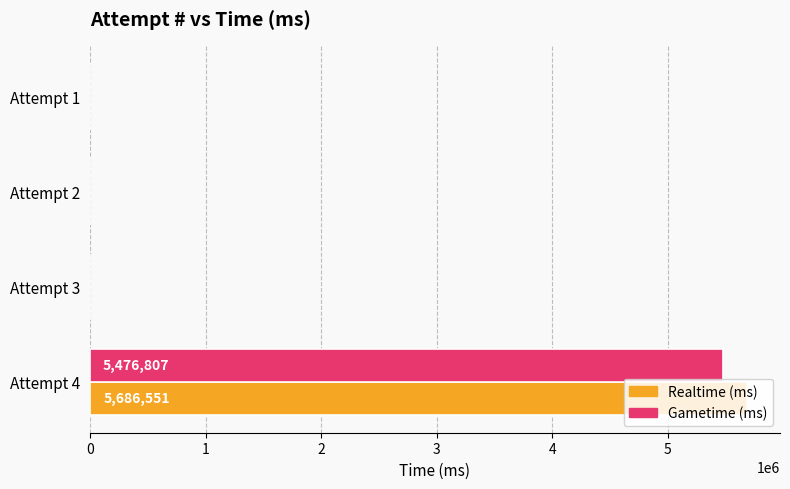

What is the greatest value displayed?

5686551